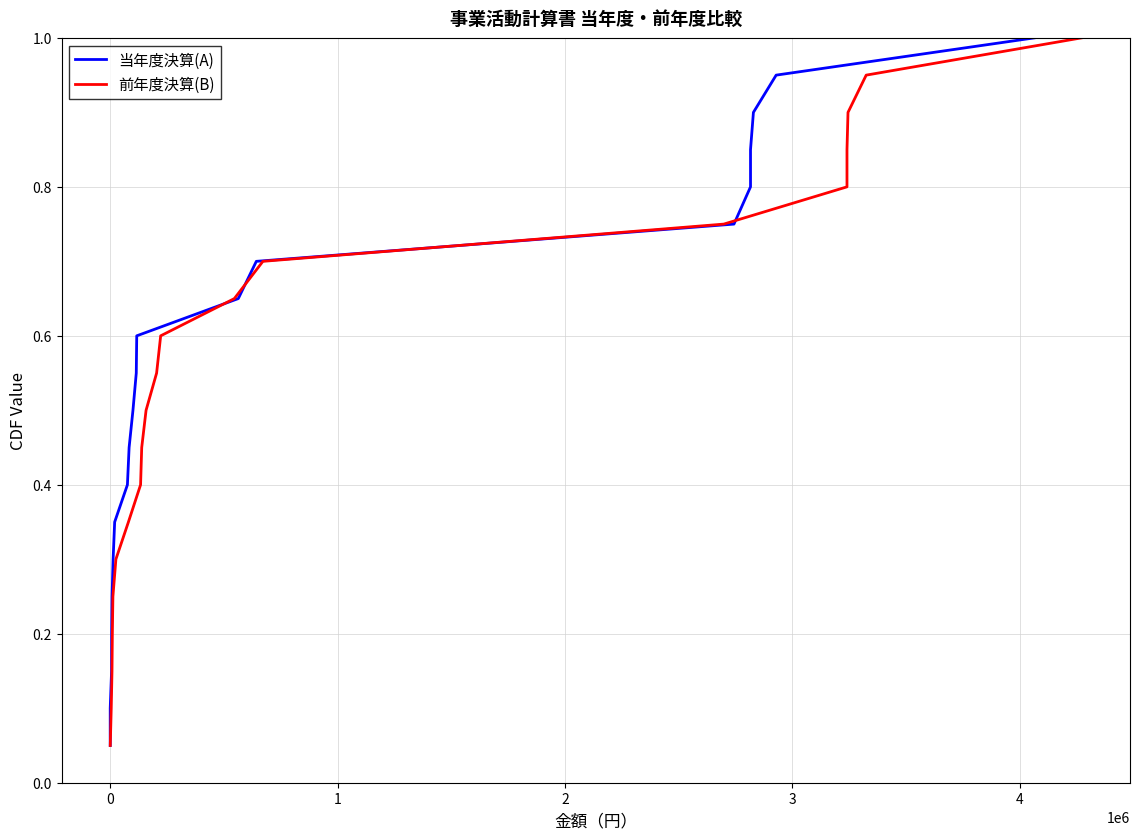

Is it true that 前年度決算(B) equals 0.4 at 13?

False